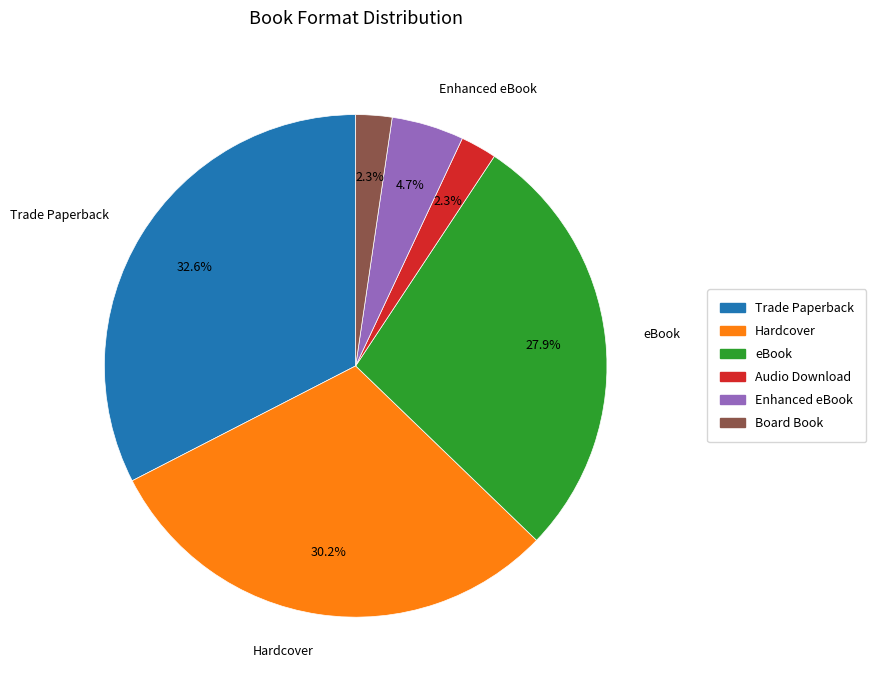

What percentage is the Hardcover slice, to the nearest percent?

30%